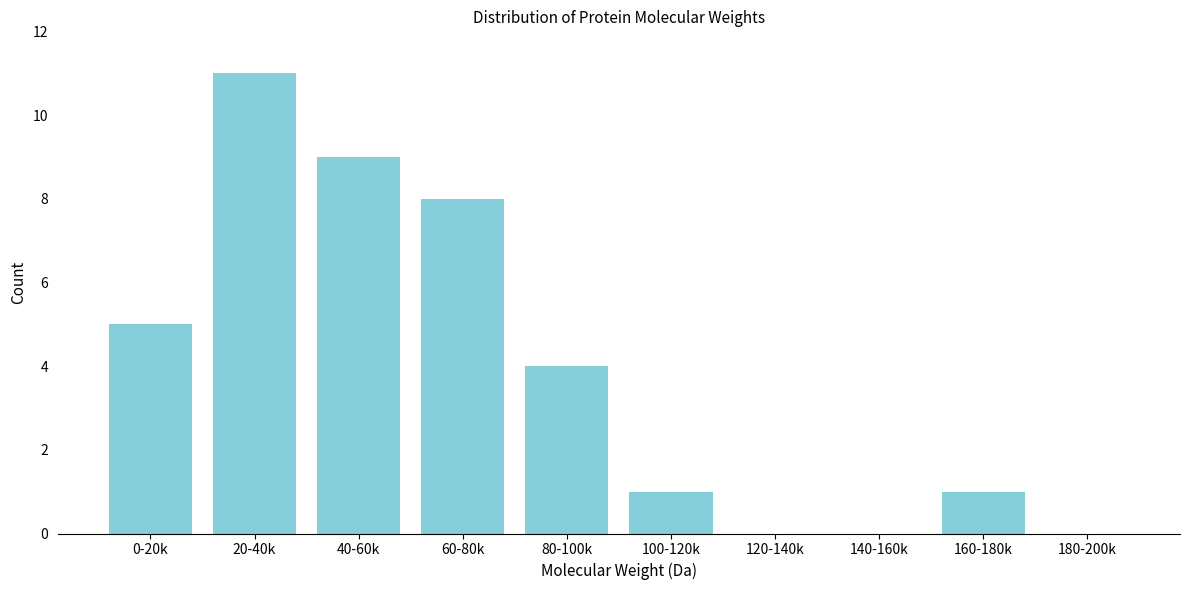

Reading left to right, extract all data points from this chart.

0-20k=5	20-40k=11	40-60k=9	60-80k=8	80-100k=4	100-120k=1	120-140k=0	140-160k=0	160-180k=1	180-200k=0